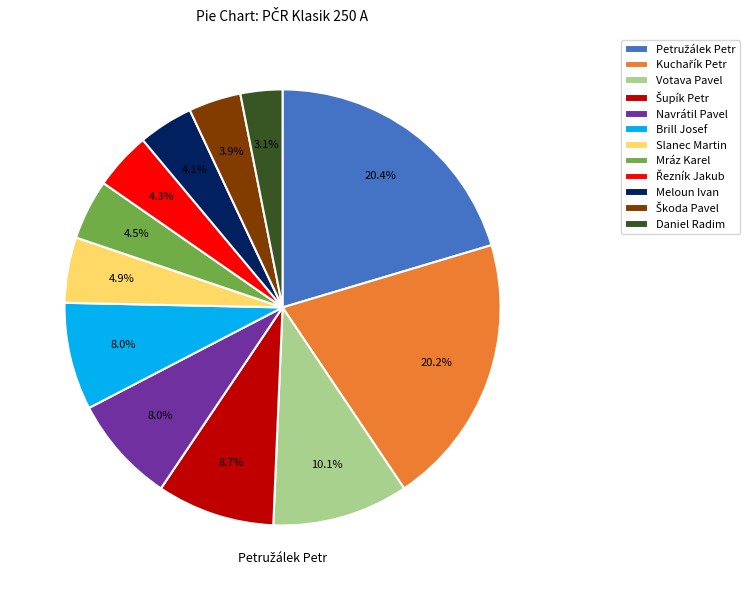

How many segments does this pie chart have?

12